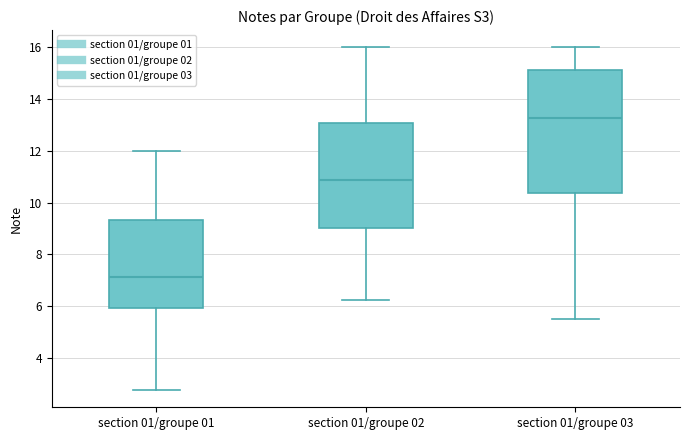

Where does the lower whisker of the box for section 01/groupe 03 end on the y-axis? The values are not printed on the chart, so give them approximately, as read against the axis.

5.6